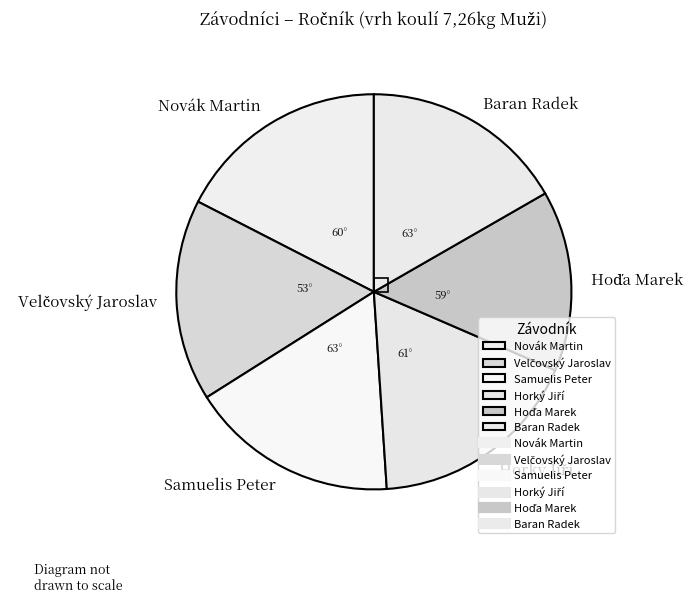

True or false: Novák Martin accounts for 9% of the total.

False